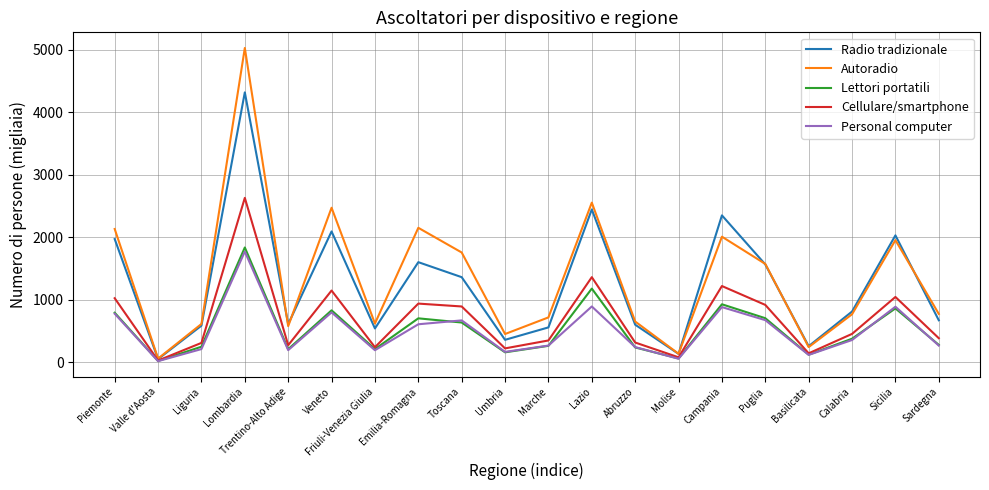

What is the total value across all series at Liguria?

1969